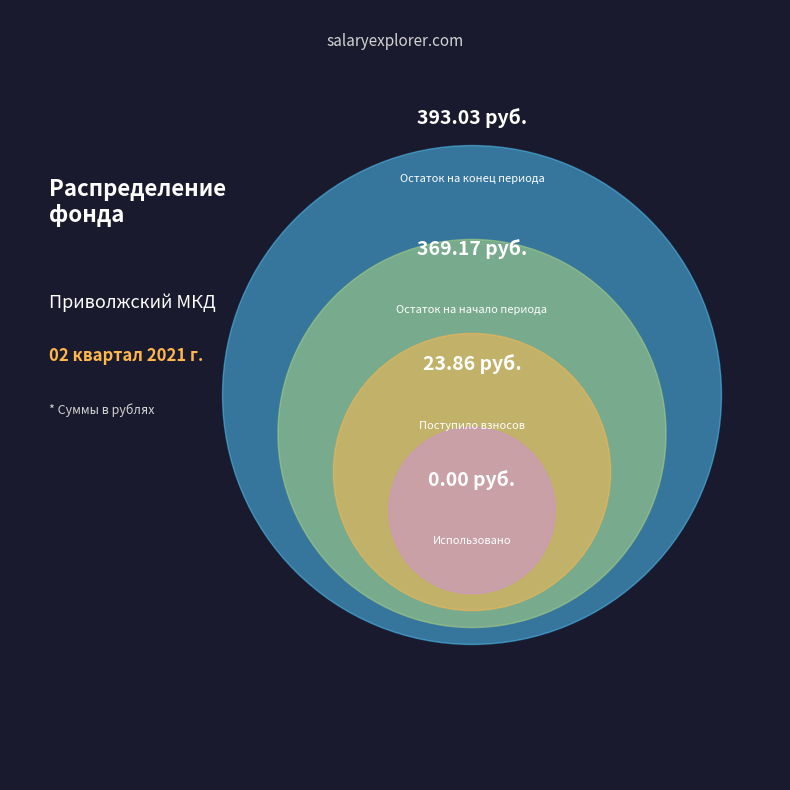

Does Использовано represent more than half of the total?

No